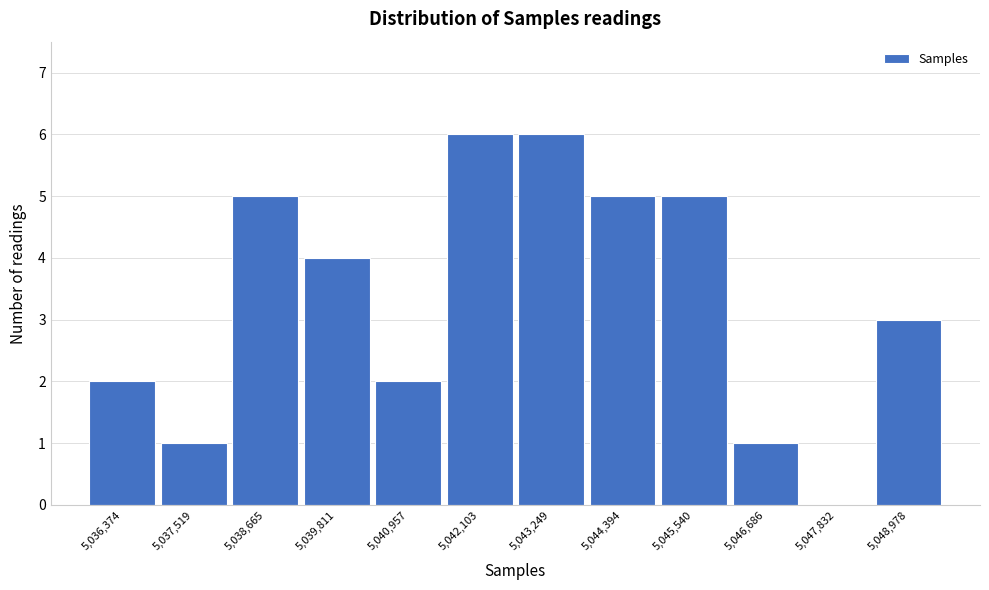

Reading left to right, transcribe all the data shown in this chart.

5,036,374=2	5,037,519=1	5,038,665=5	5,039,811=4	5,040,957=2	5,042,103=6	5,043,249=6	5,044,394=5	5,045,540=5	5,046,686=1	5,047,832=0	5,048,978=3